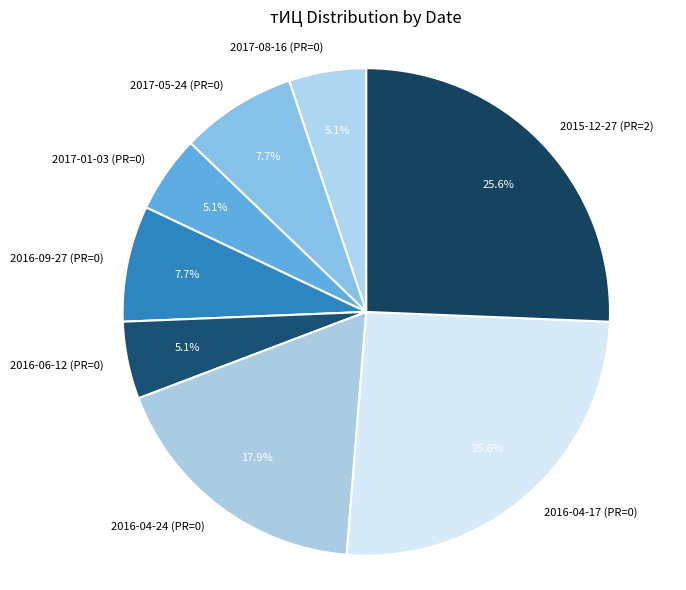

The 2015-12-27 (PR=2) slice represents 13% of the pie. True or false?

False